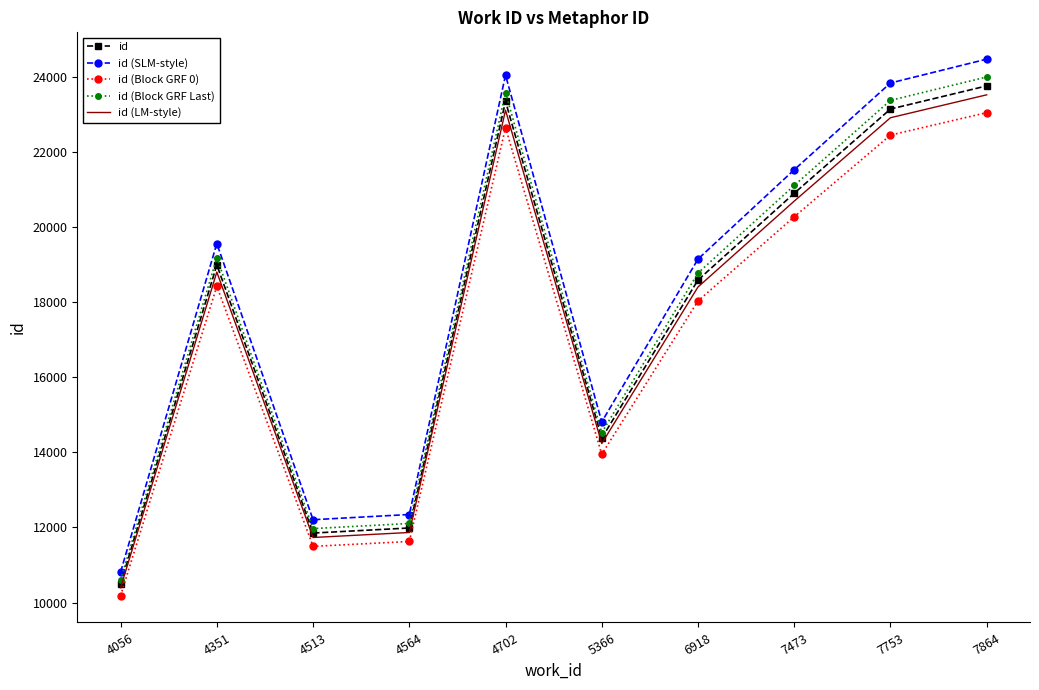

What is the minimum value for id (Block GRF Last)?

10603.0